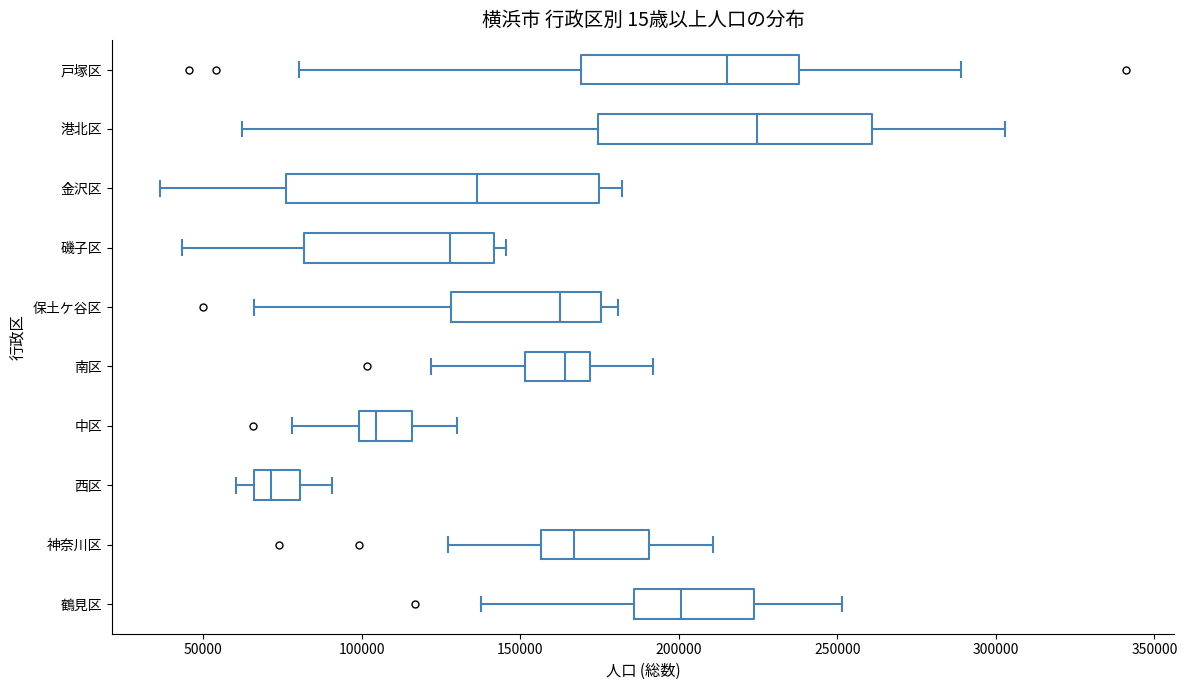

Reading bottom to top, transcribe this box plot: for each box, give where its median line is, the range the box spans, and where its two whiskers end, as read against the x-axis. The values are not printed on the chart, so give them approximately, as read against the axis.

鶴見区: median 200000, box 185000 to 225000, whiskers 140000 to 250000
神奈川区: median 165000, box 155000 to 190000, whiskers 125000 to 210000
西区: median 70000, box 65000 to 80000, whiskers 60000 to 90000
中区: median 105000, box 100000 to 115000, whiskers 80000 to 130000
南区: median 165000, box 150000 to 170000, whiskers 120000 to 190000
保土ケ谷区: median 165000, box 130000 to 175000, whiskers 65000 to 180000
磯子区: median 130000, box 80000 to 140000, whiskers 45000 to 145000
金沢区: median 135000, box 75000 to 175000, whiskers 35000 to 180000
港北区: median 225000, box 175000 to 260000, whiskers 60000 to 305000
戸塚区: median 215000, box 170000 to 240000, whiskers 80000 to 290000